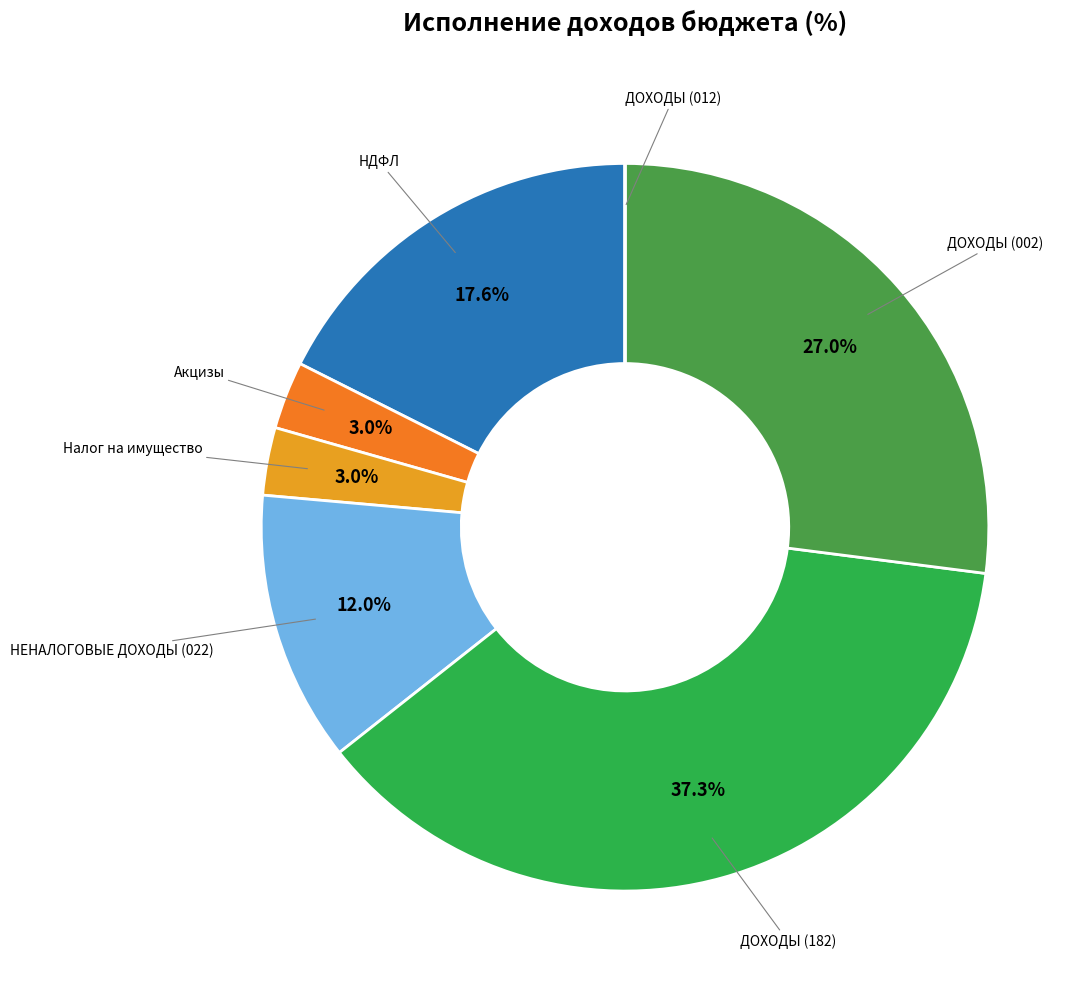

Which slice is the largest?

ДОХОДЫ (182)